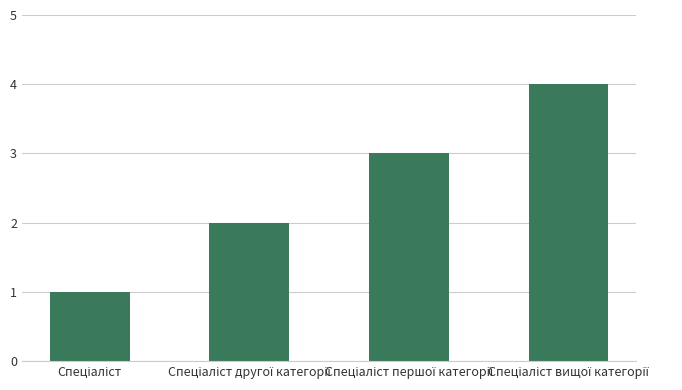

What is the maximum value shown in the chart?

4